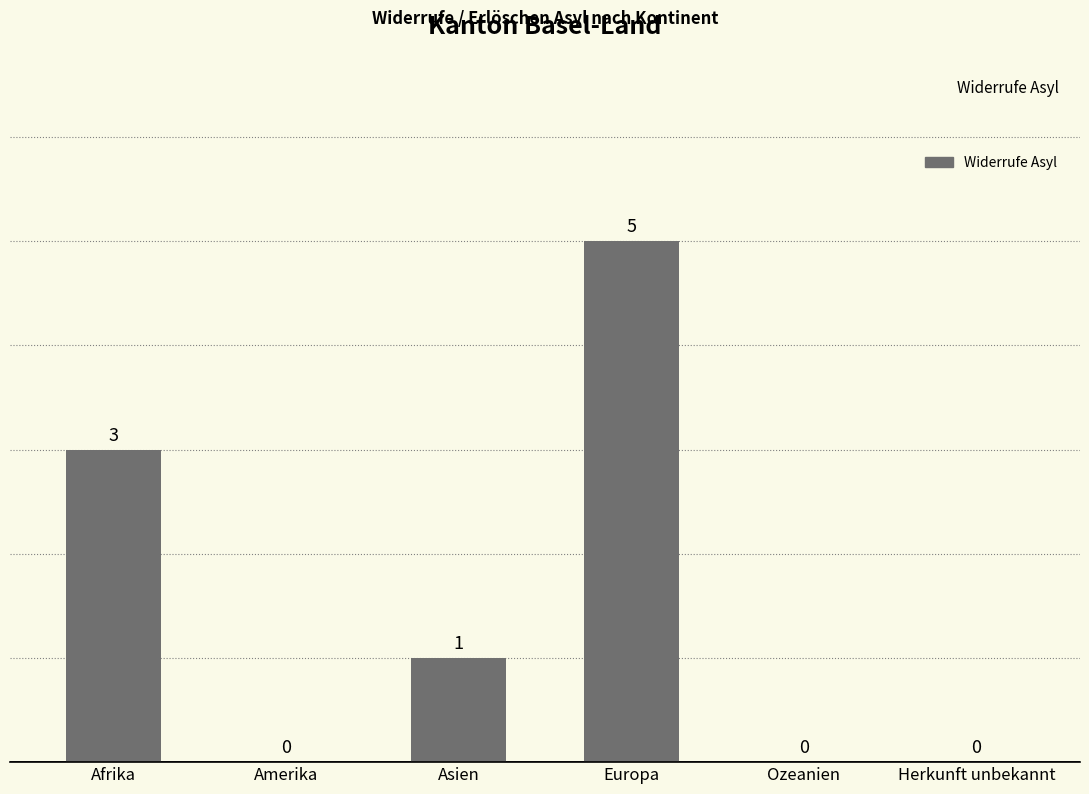

What is the approximate value at Europa?

5